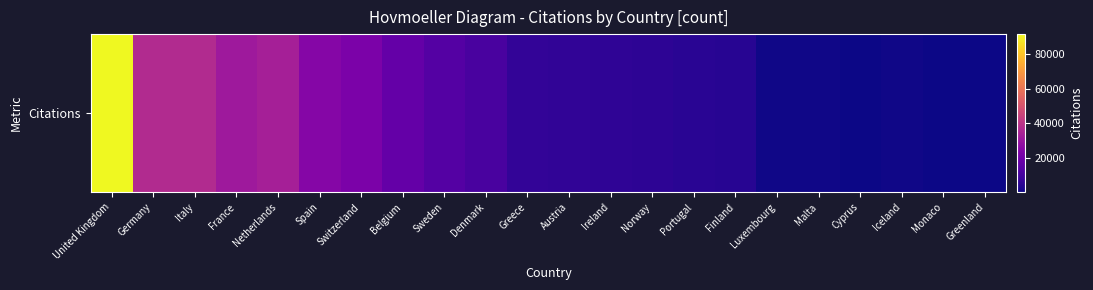

Reading left to right, extract all data points from this chart.

United Kingdom=91804	Germany=37292	Italy=37165	France=31234	Netherlands=33380	Spain=25072	Switzerland=22281	Belgium=17170	Sweden=13334	Denmark=11099	Greece=6226	Austria=5920	Ireland=5546	Norway=5378	Portugal=4575	Finland=4312	Luxembourg=472	Malta=558	Cyprus=189	Iceland=611	Monaco=12	Greenland=18